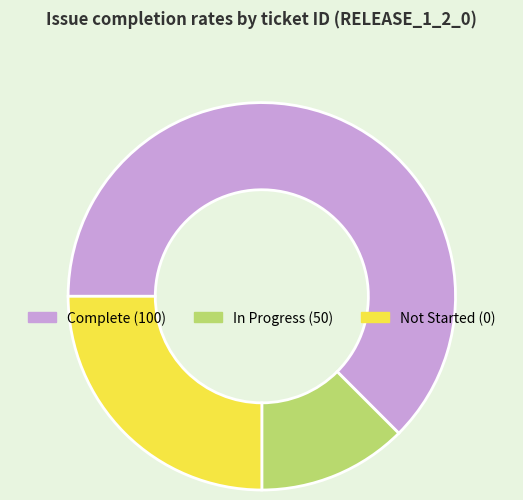

Rank the categories by value from lowest to highest.

In Progress (50), Not Started (0), Complete (100)